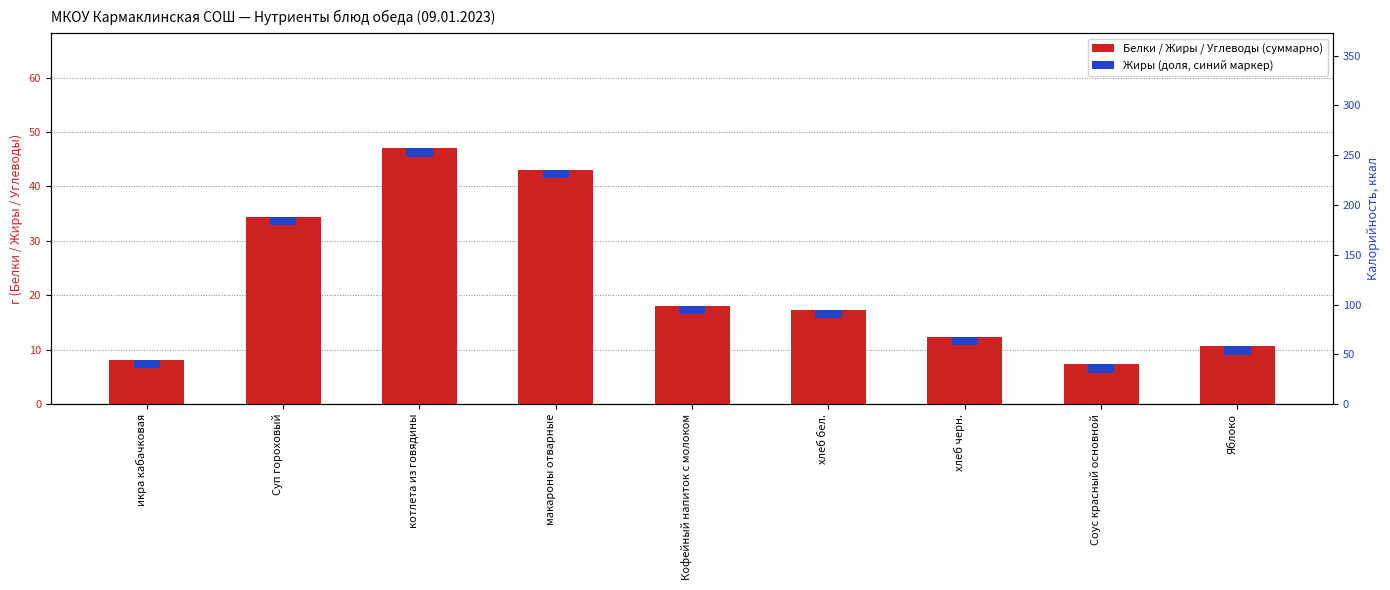

At which category is the sum across all series the highest?

котлета из говядины